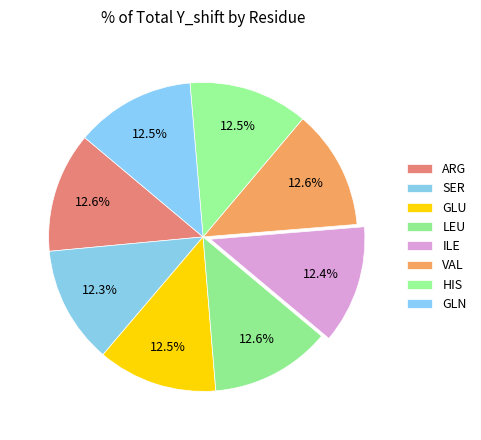

Is there a majority slice in this chart?

No